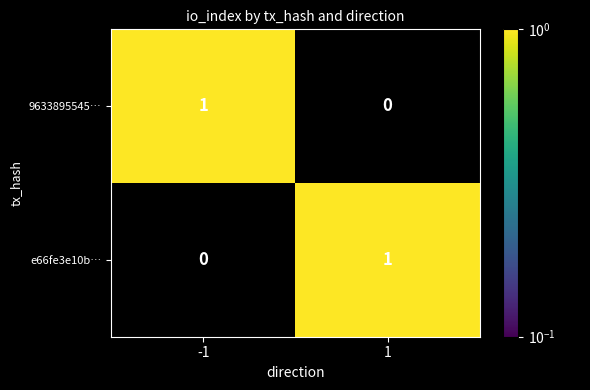

What is the greatest value displayed?

1